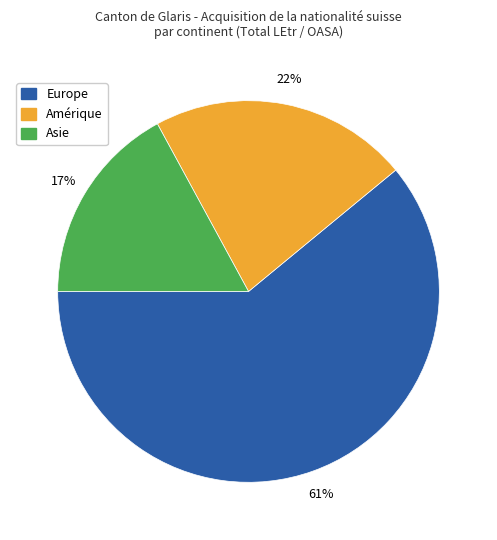

To the nearest percent, what is the combined percentage of Europe and Amérique?

83%